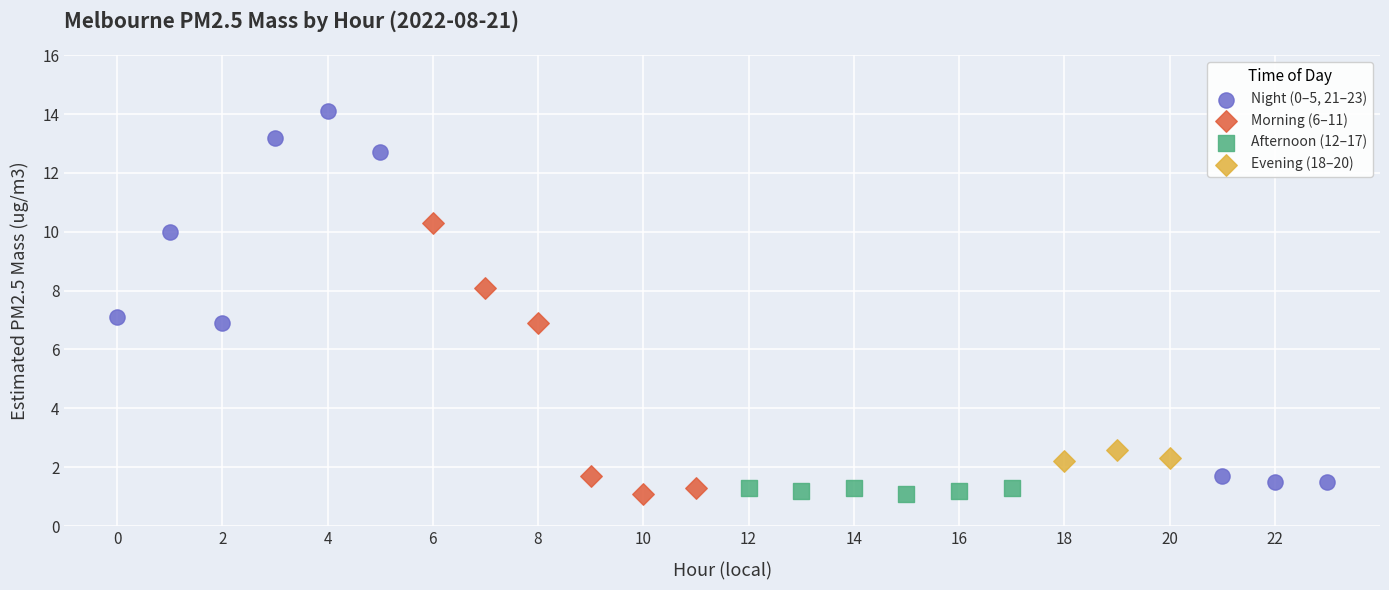

Which series contains the highest Y value?

Night (0–5, 21–23)